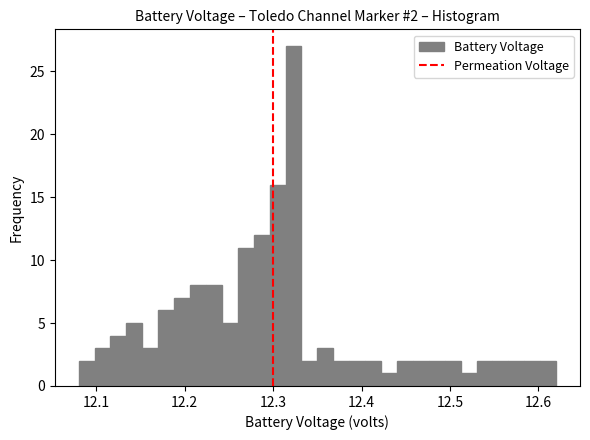

Read against the x-axis, roughly where is the centre of the tallest bar?

12.32